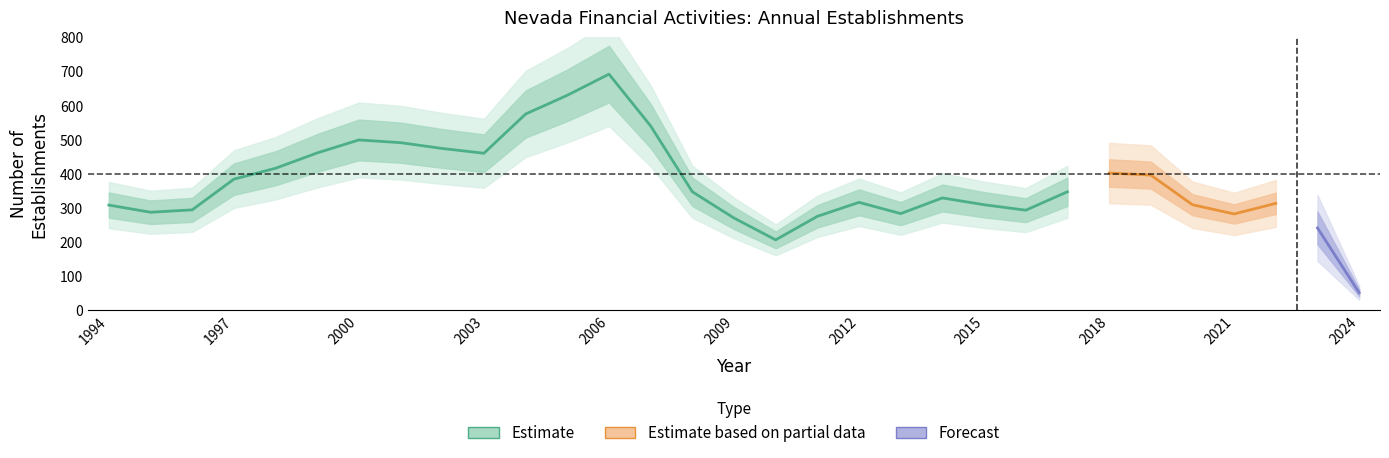

True or false: Opening establishments has a value of 139 at 2000.

False